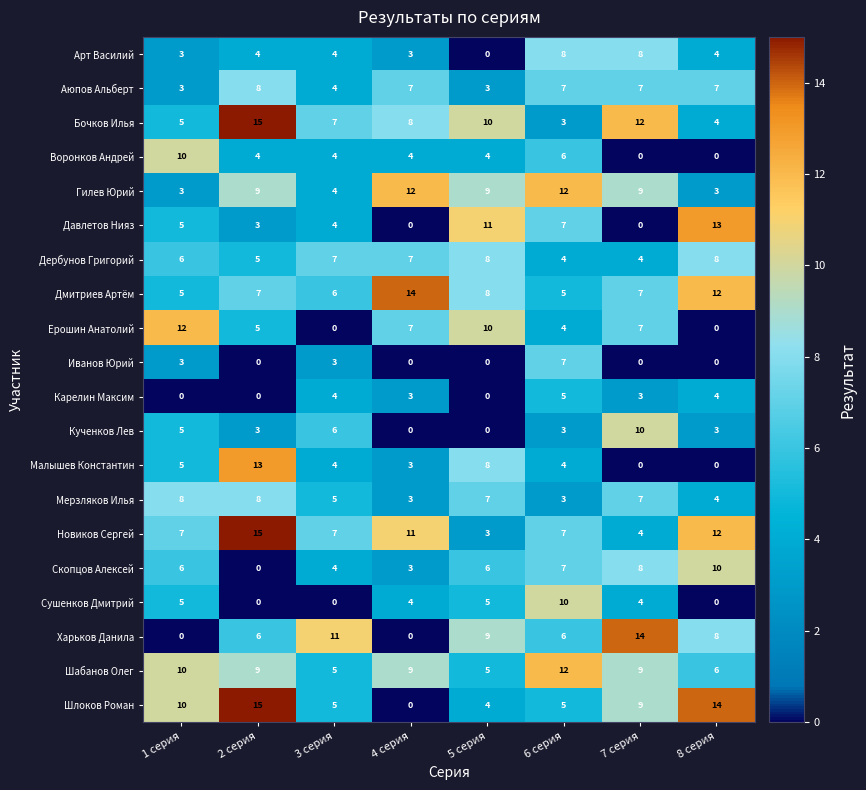

What is the difference between the highest and lowest values at 5 серия?

11